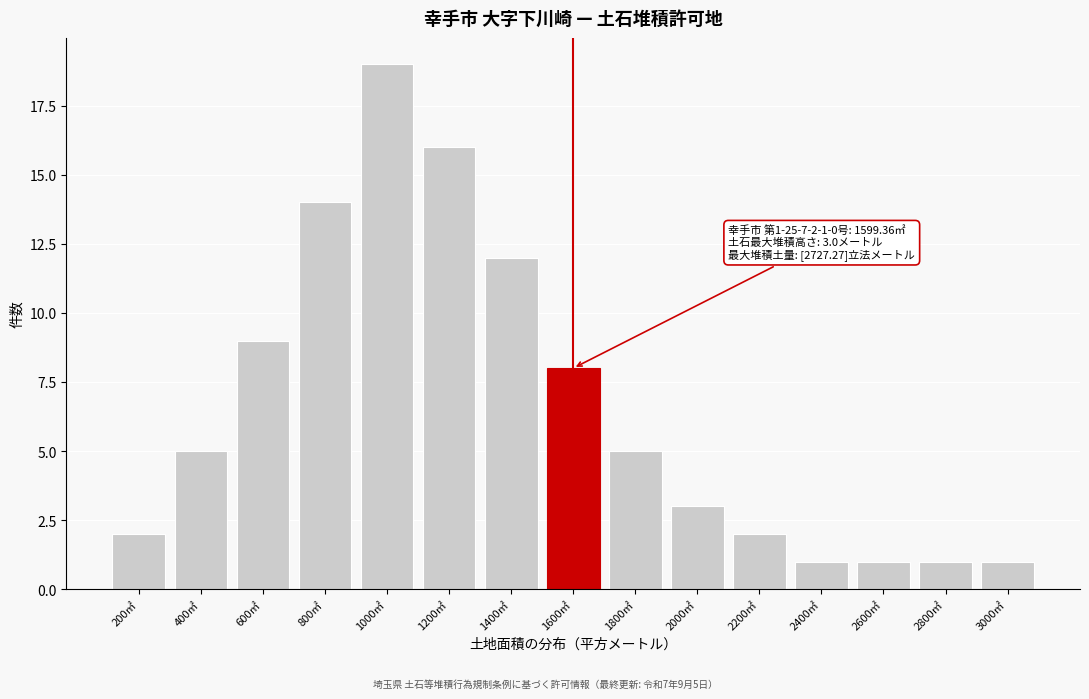

Reading left to right, transcribe all the data shown in this chart.

200㎡=2	400㎡=5	600㎡=9	800㎡=14	1000㎡=19	1200㎡=16	1400㎡=12	1600㎡=8	1800㎡=5	2000㎡=3	2200㎡=2	2400㎡=1	2600㎡=1	2800㎡=1	3000㎡=1